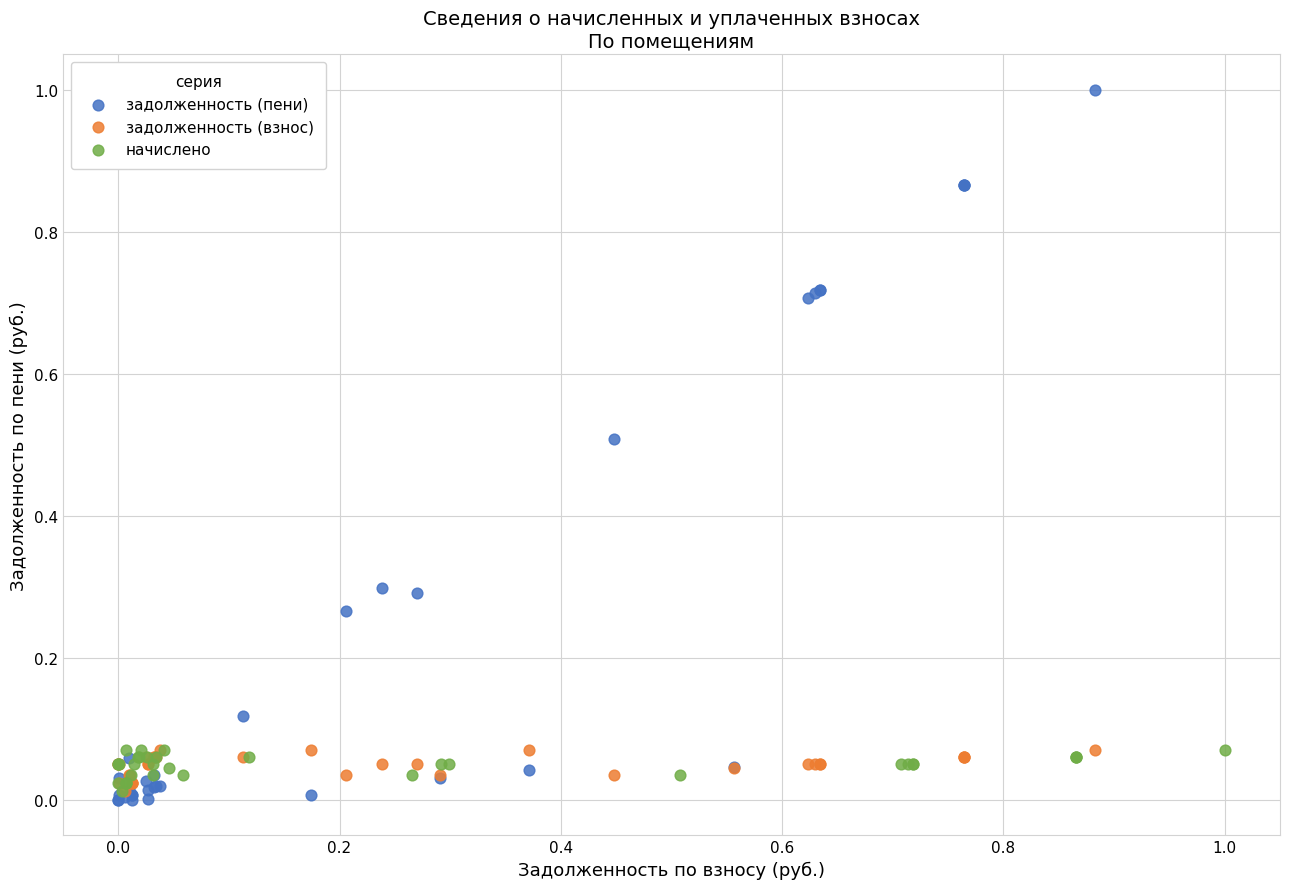

What are all the series names shown in the legend?

задолженность (пени), задолженность (взнос), начислено